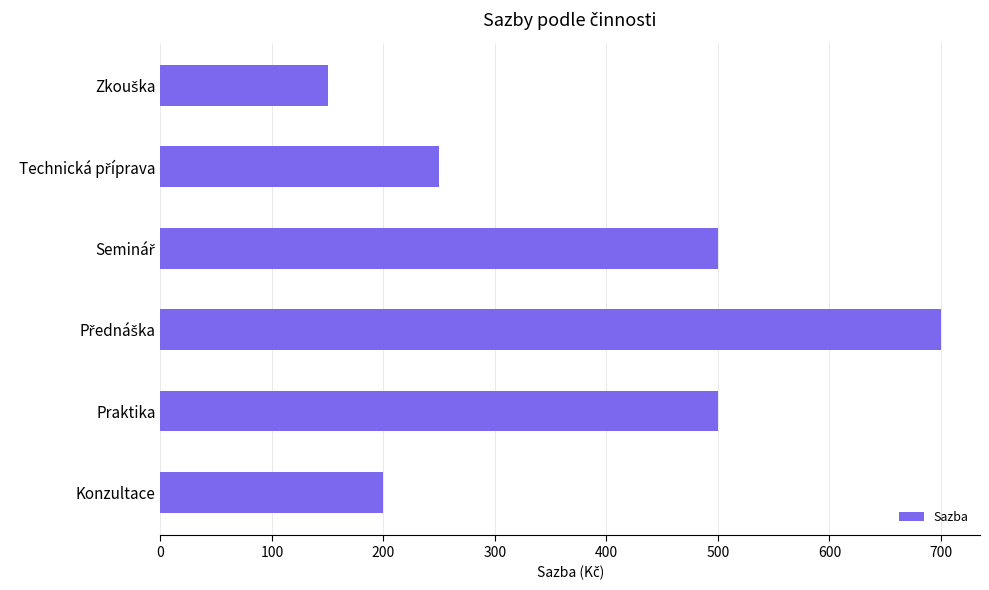

What is the greatest value displayed?

700